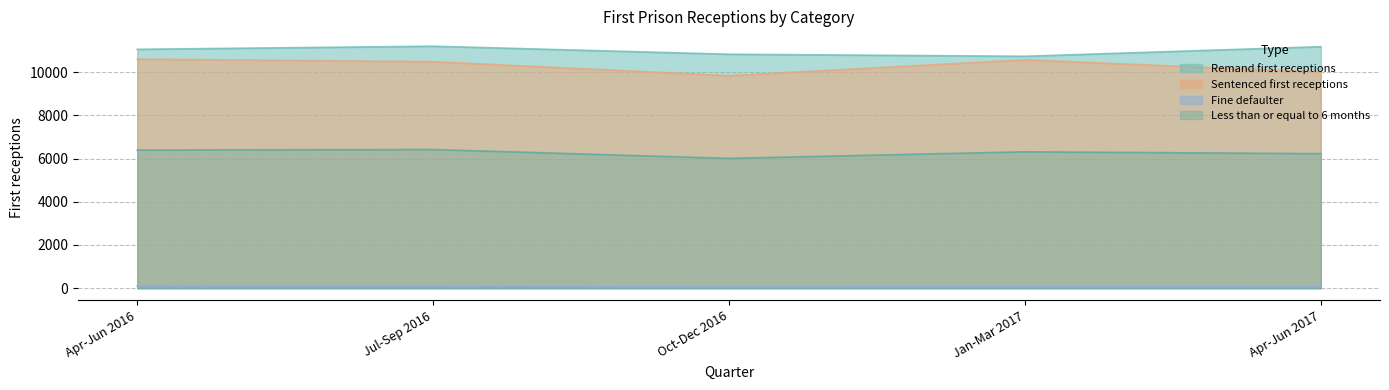

At which label does Fine defaulter reach its minimum?

Oct-Dec 2016